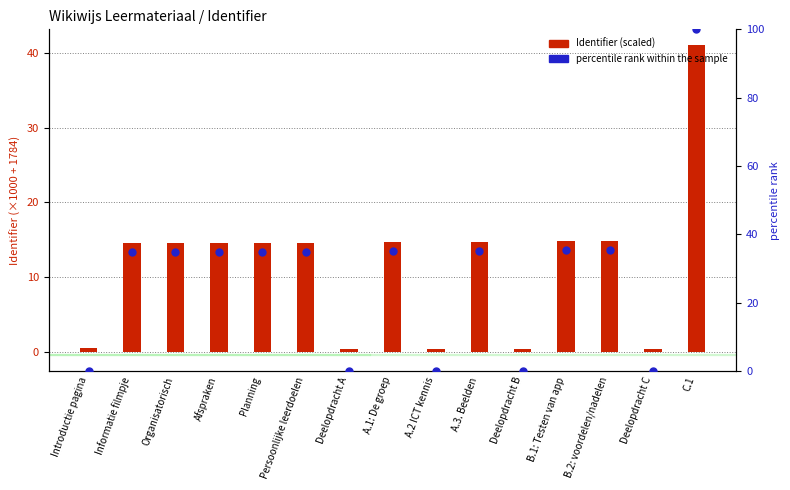

Which series has the largest total across all categories?

percentile rank within the sample